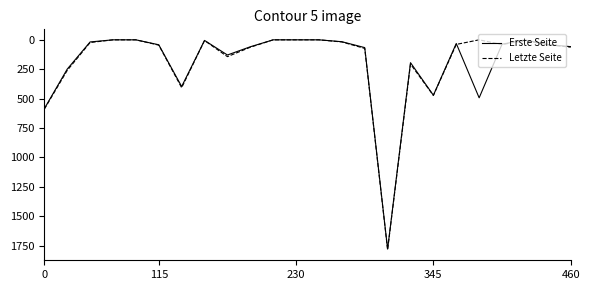

What is the maximum value shown in the chart?

1785